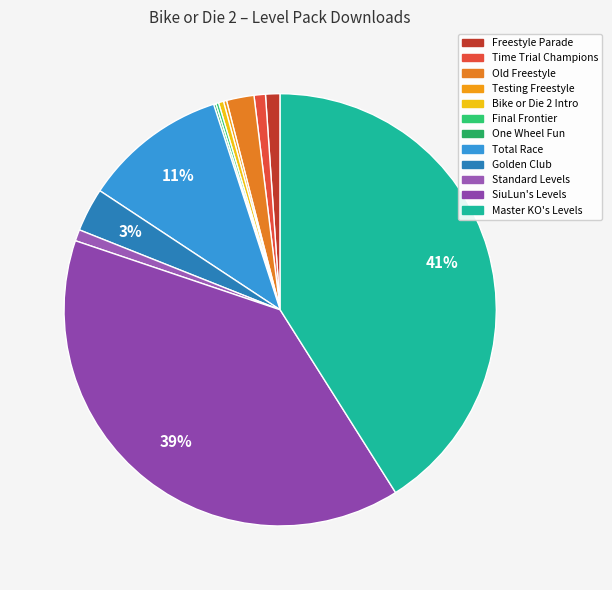

Is it true that Master KO's Levels is 52% of the pie?

False